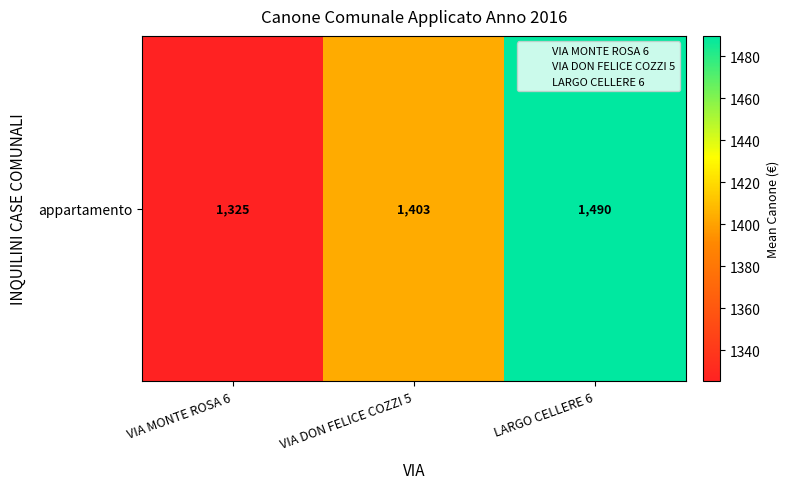

Reading left to right, list all the values displayed in this chart.

1325.2	1403.0	1489.8